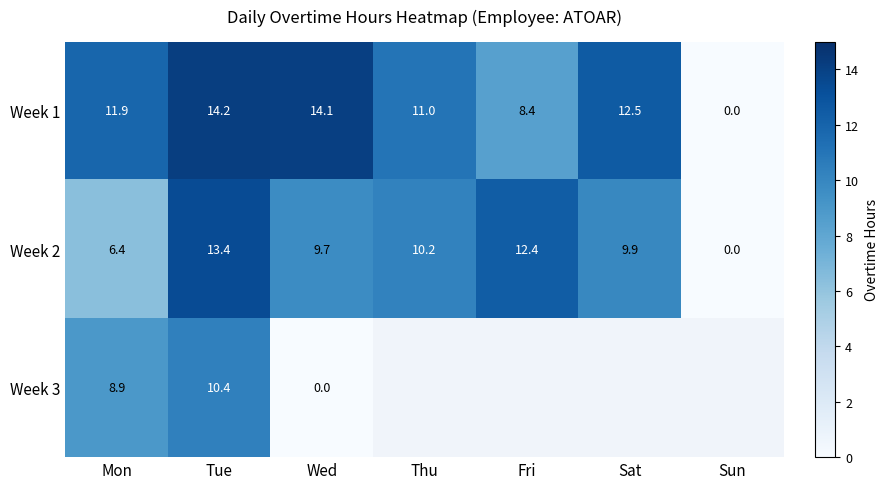

Which label corresponds to the largest value in the chart?

Tue